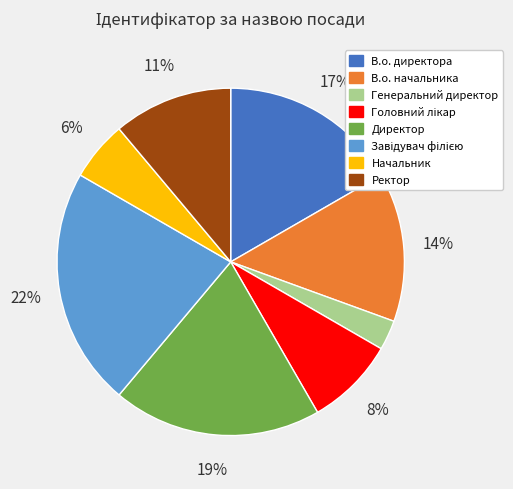

Between В.о. начальника and Начальник, which is larger?

В.о. начальника